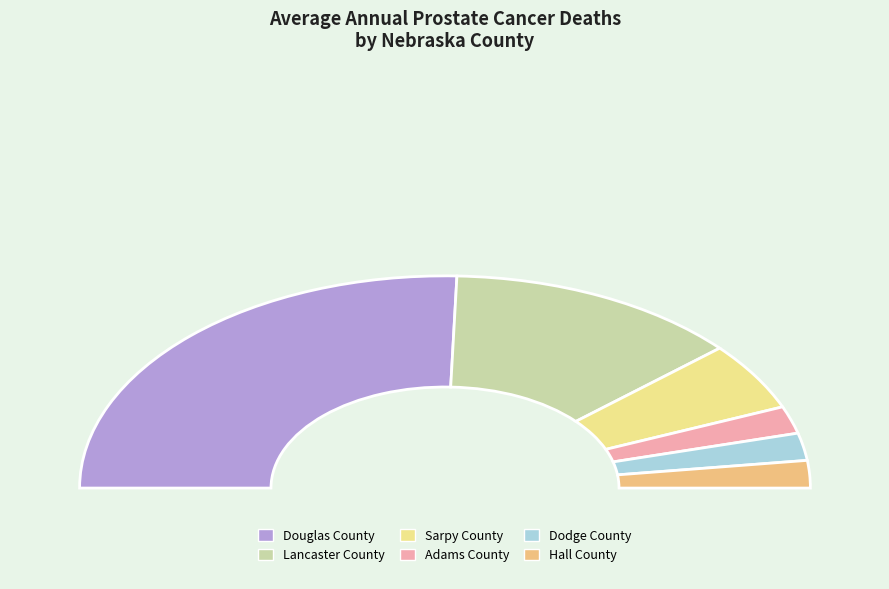

True or false: Adams County accounts for 1% of the total.

False